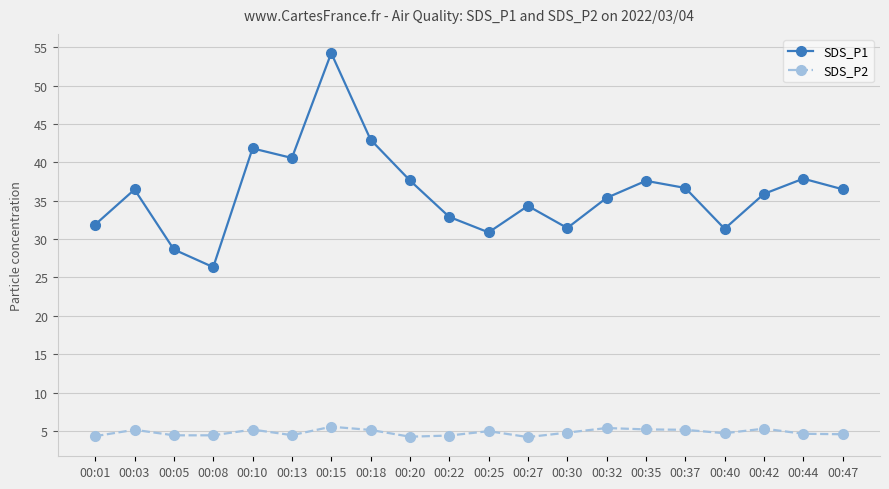

Is it true that SDS_P2 equals 4.2 at 00:27?

True